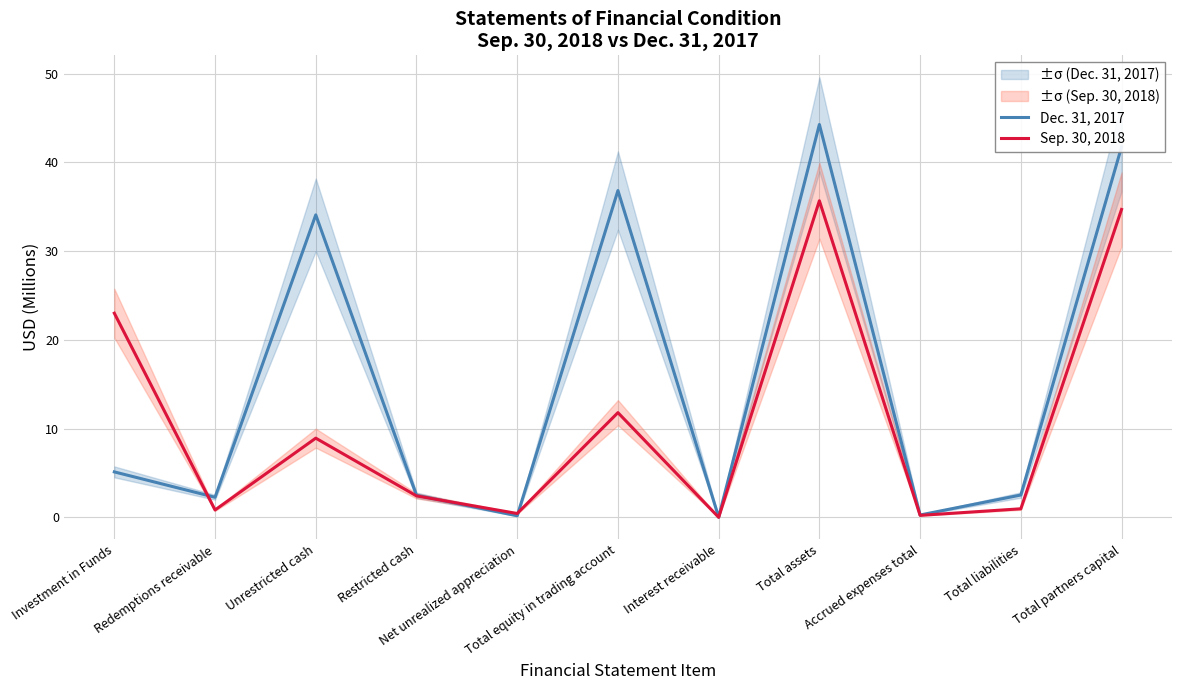

Which series has the largest total across all categories?

Dec. 31, 2017